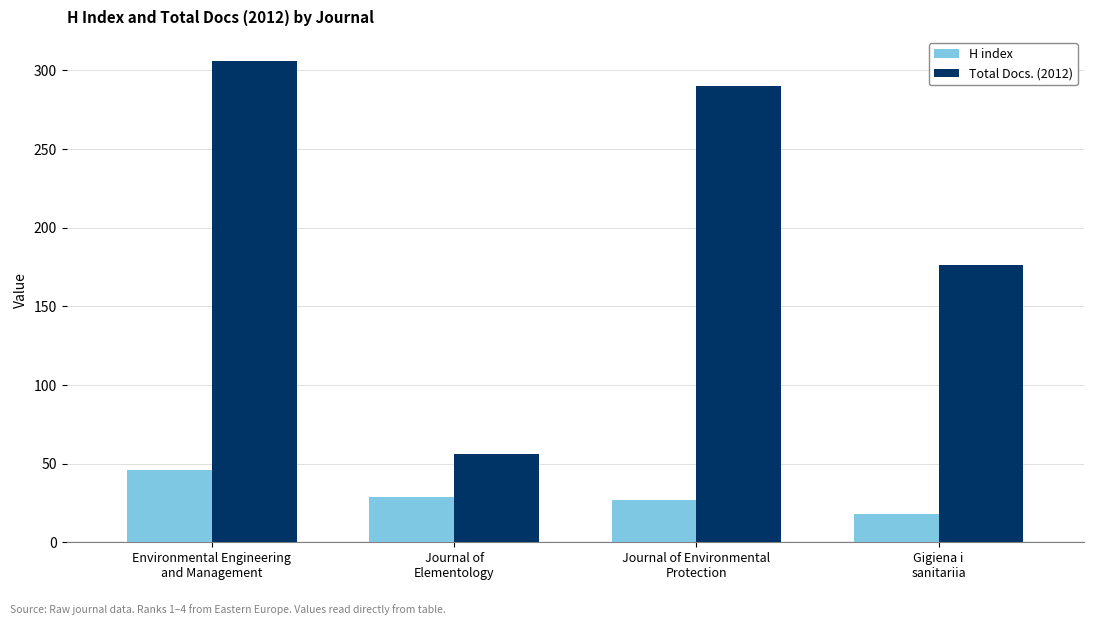

How many distinct data groups are displayed?

2